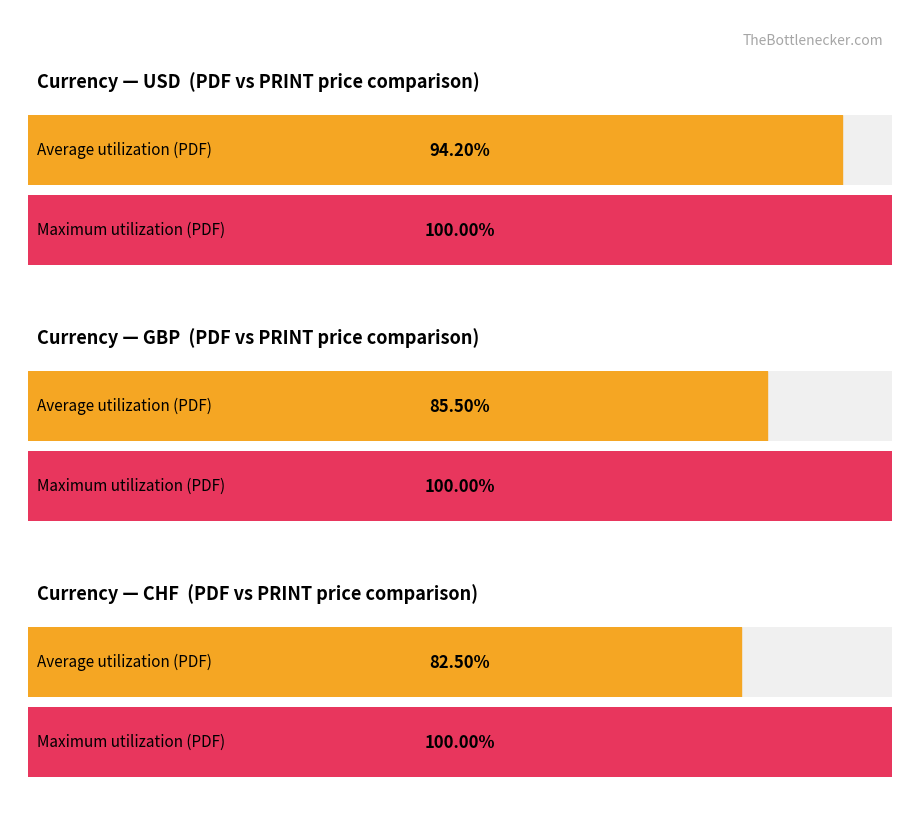

At how many categories does at least one series exceed 80?

3